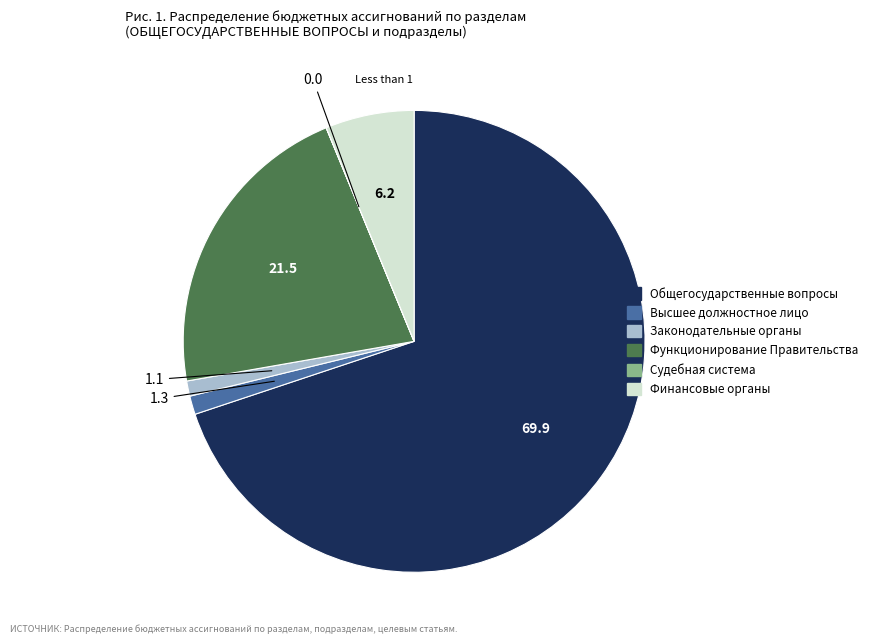

Is there a majority slice in this chart?

Yes